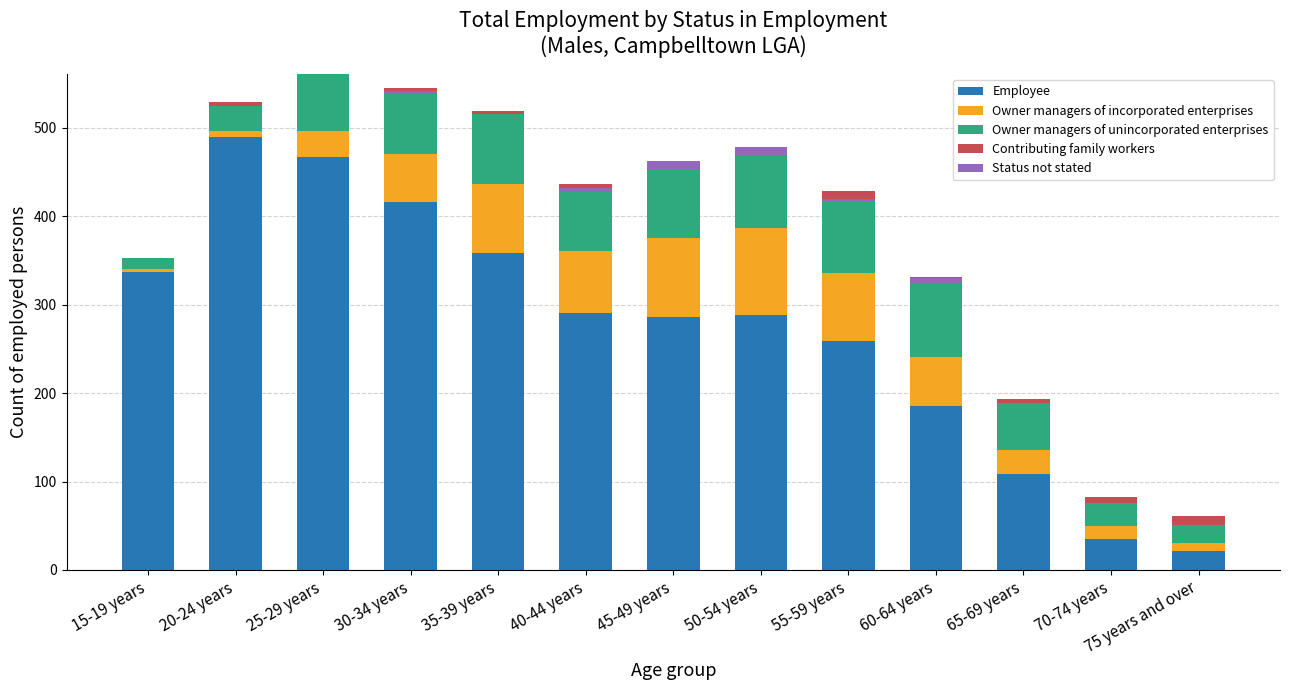

Reading right to left, extract all data points from this chart.

Employee: 75 years and over=21	70-74 years=35	65-69 years=108	60-64 years=185	55-59 years=259	50-54 years=288	45-49 years=286	40-44 years=291	35-39 years=358	30-34 years=416	25-29 years=467	20-24 years=490	15-19 years=337
Owner managers of incorporated enterprises: 75 years and over=9	70-74 years=15	65-69 years=28	60-64 years=56	55-59 years=77	50-54 years=99	45-49 years=89	40-44 years=70	35-39 years=79	30-34 years=54	25-29 years=29	20-24 years=7	15-19 years=3
Owner managers of unincorporated enterprises: 75 years and over=21	70-74 years=26	65-69 years=53	60-64 years=84	55-59 years=81	50-54 years=82	45-49 years=78	40-44 years=68	35-39 years=79	30-34 years=68	25-29 years=65	20-24 years=28	15-19 years=13
Contributing family workers: 75 years and over=10	70-74 years=6	65-69 years=4	60-64 years=6	55-59 years=12	50-54 years=6	45-49 years=7	40-44 years=8	35-39 years=3	30-34 years=7	25-29 years=0	20-24 years=4	15-19 years=0
Status not stated: 75 years and over=0	70-74 years=0	65-69 years=0	60-64 years=5	55-59 years=3	50-54 years=9	45-49 years=10	40-44 years=3	35-39 years=0	30-34 years=4	25-29 years=0	20-24 years=0	15-19 years=0